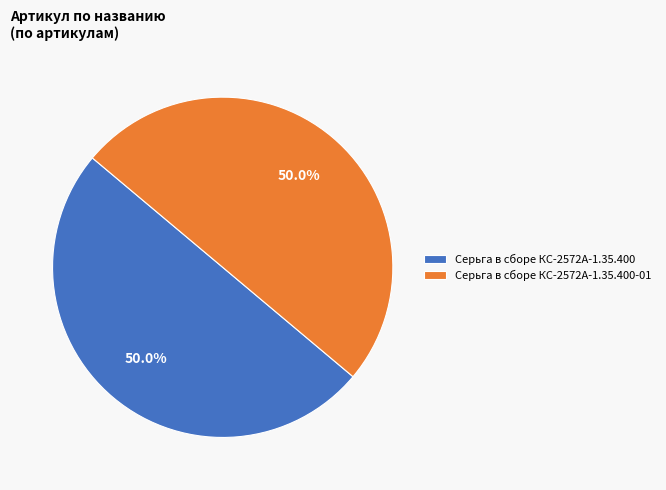

Do Серьга в сборе КС-2572А-1.35.400 and Серьга в сборе КС-2572А-1.35.400-01 together represent more than half of the pie?

Yes